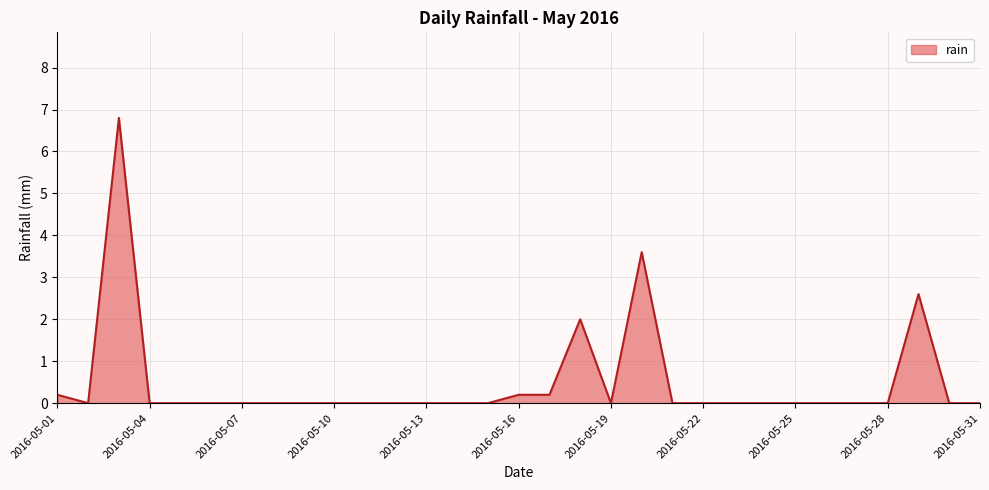

What is the maximum value shown in the chart?

6.8